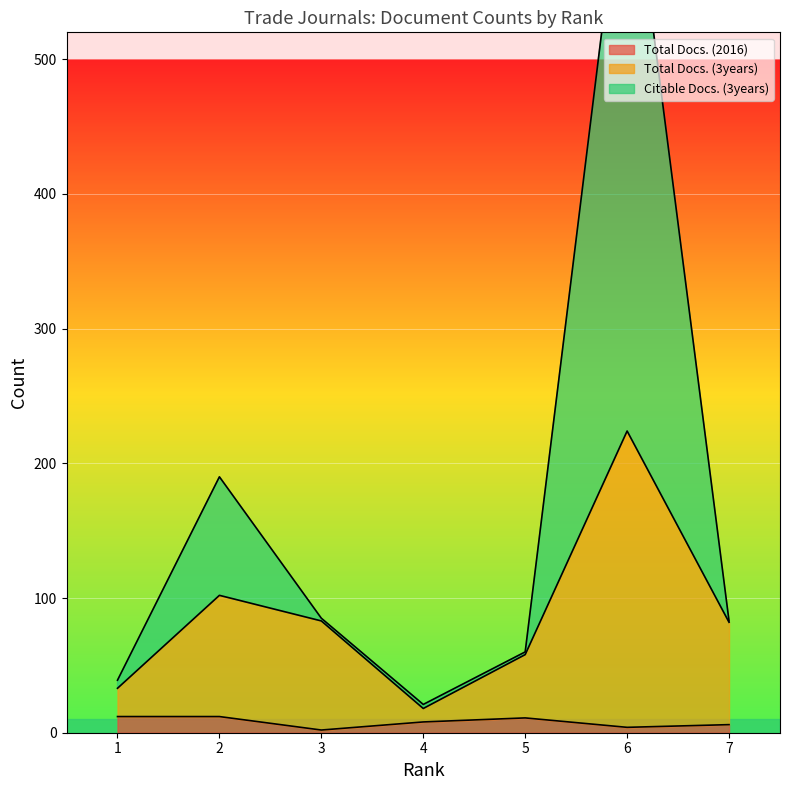

The Citable Docs. (3years) series shows 190 at 2. True or false?

True